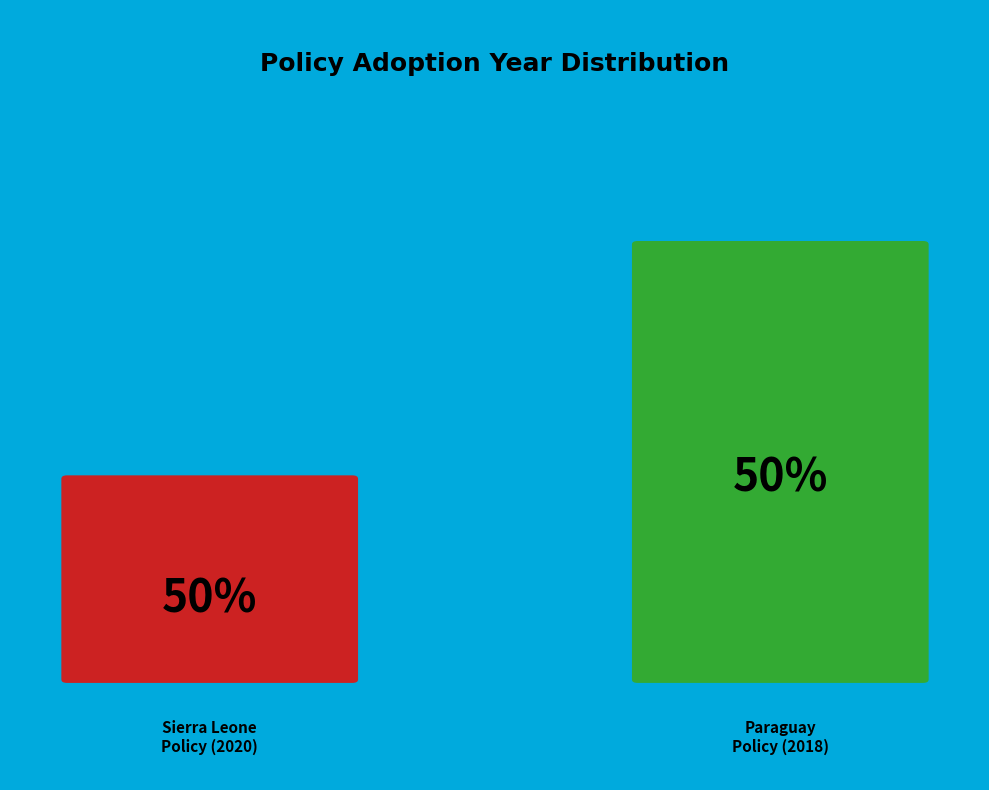

What percentage is the Register of Manufacturers and Importers (Paraguay, 2018) slice, to the nearest percent?

50%